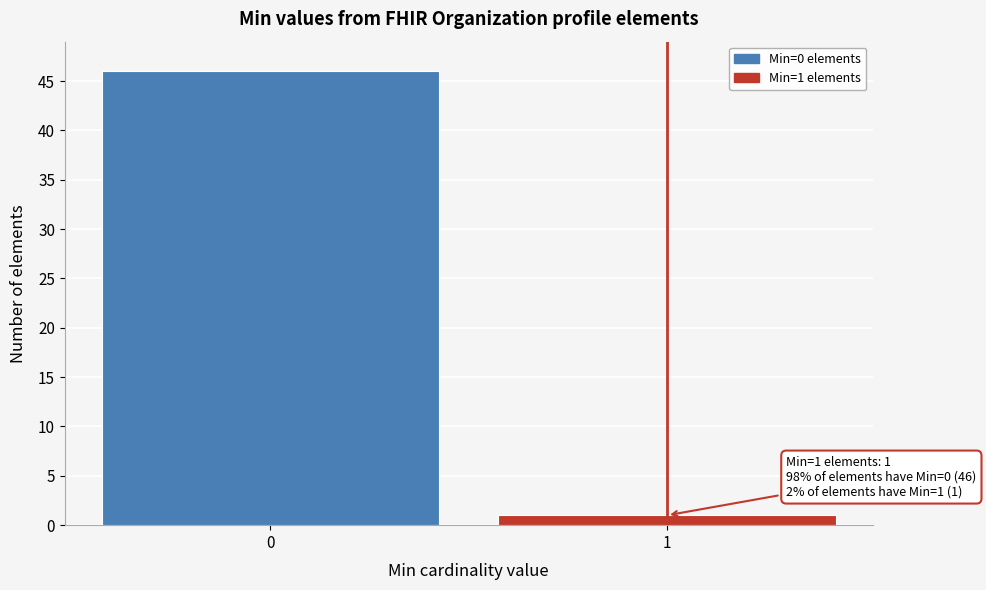

Reading left to right, extract all data points from this chart.

46	1